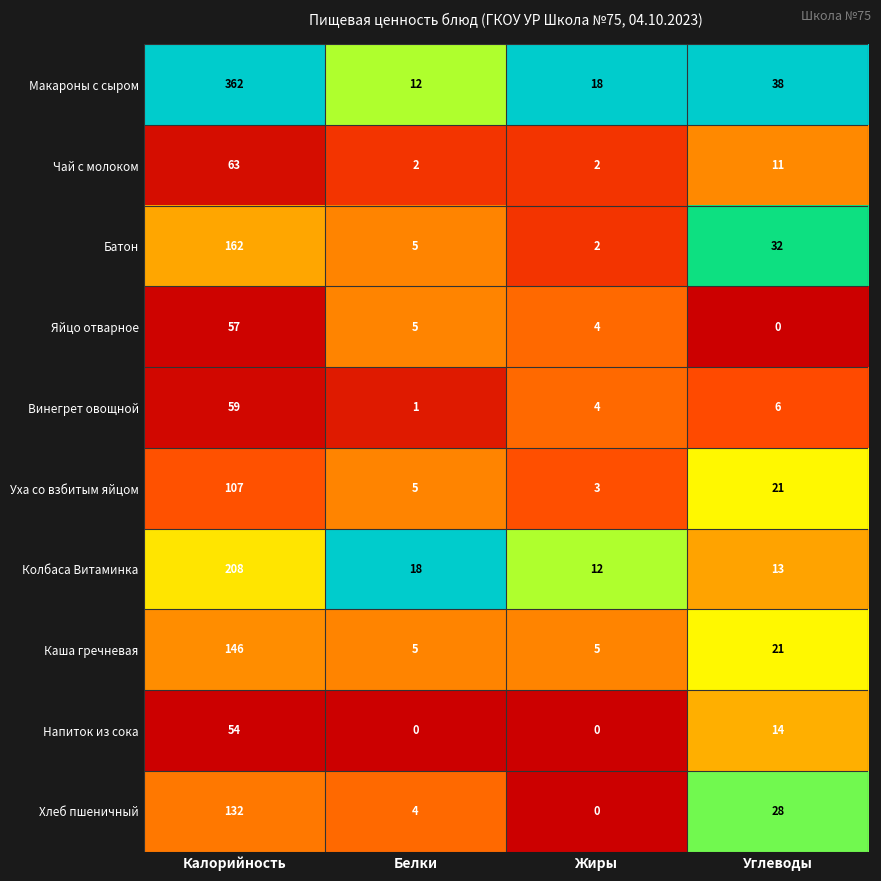

True or false: Винегрет овощной has a value of 2 at Жиры.

False